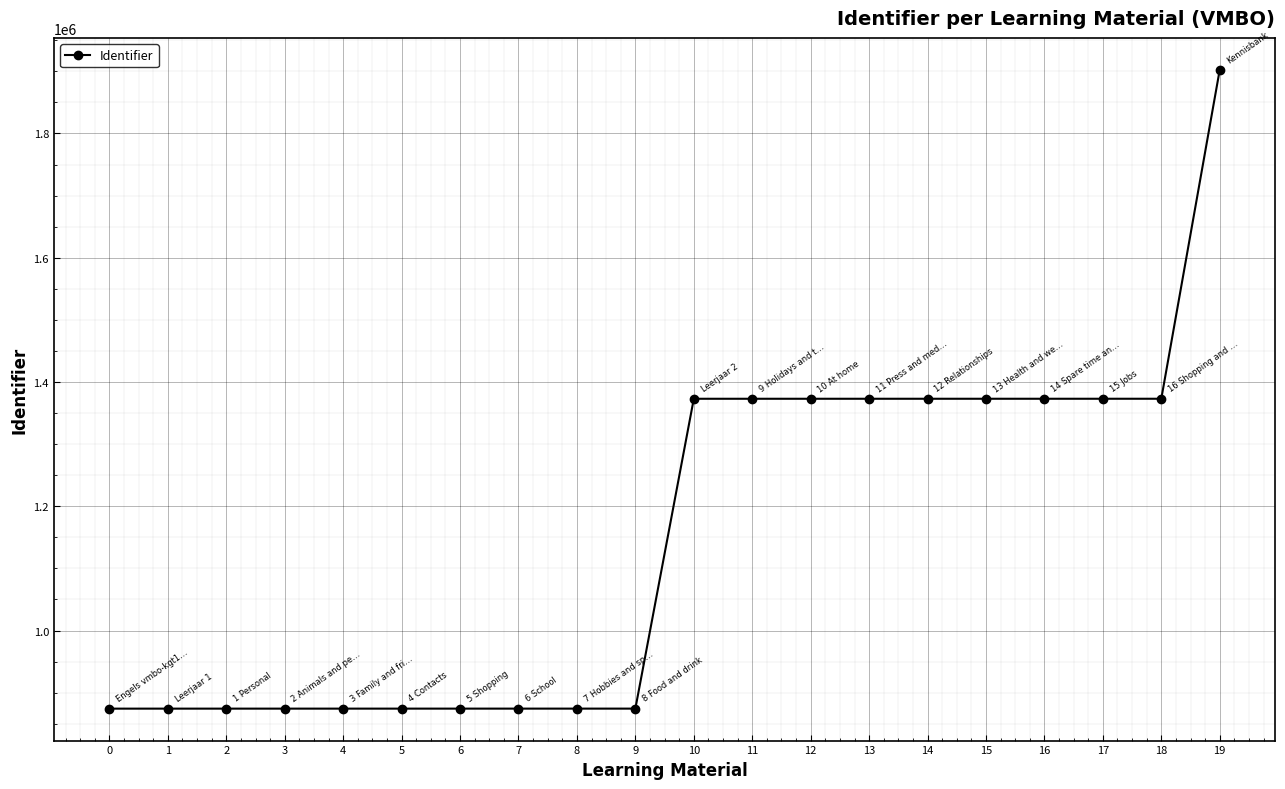

What is the average value?

1150111